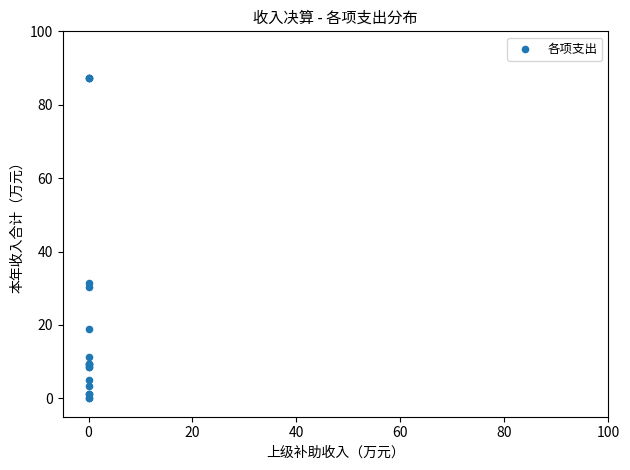

What Y value in the scatter plot is closest to 43?

31.5